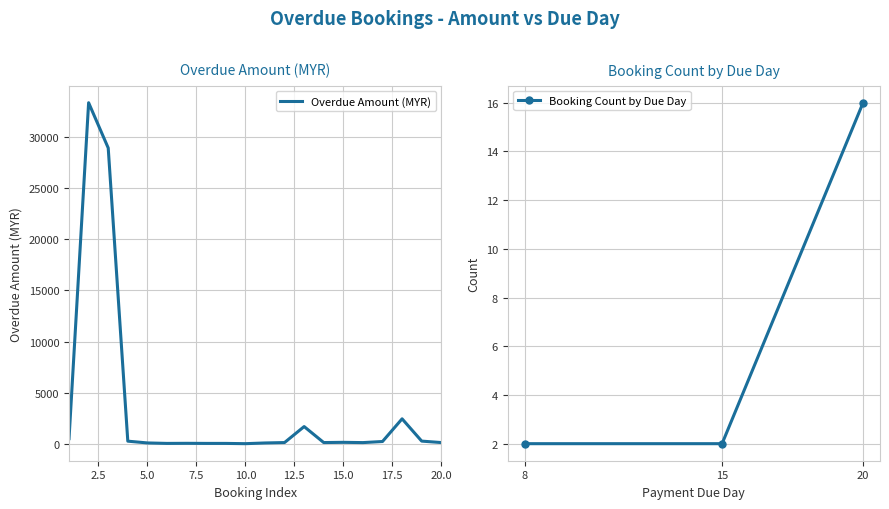

What is the maximum value shown in the chart?

33330.0